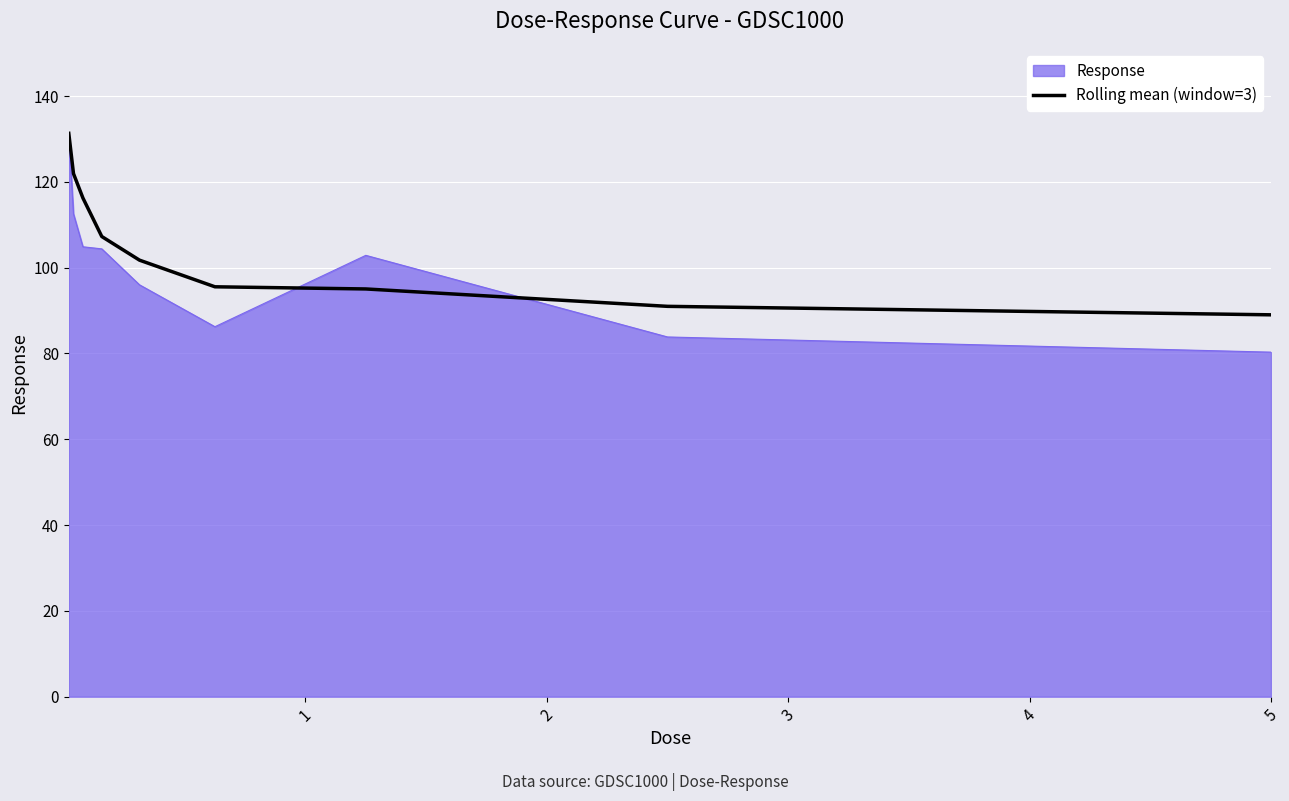

What is the minimum value shown in the chart?

80.3